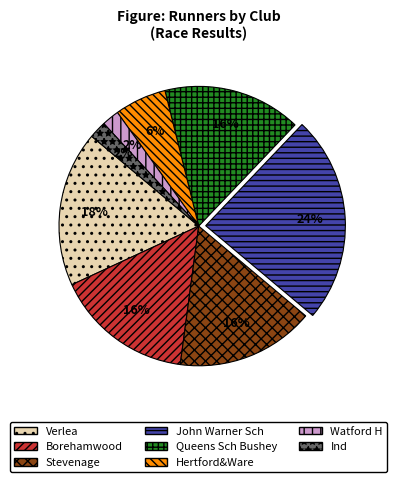

To the nearest percent, what is the combined percentage of Hertford&Ware and Queens Sch Bushey?

22%